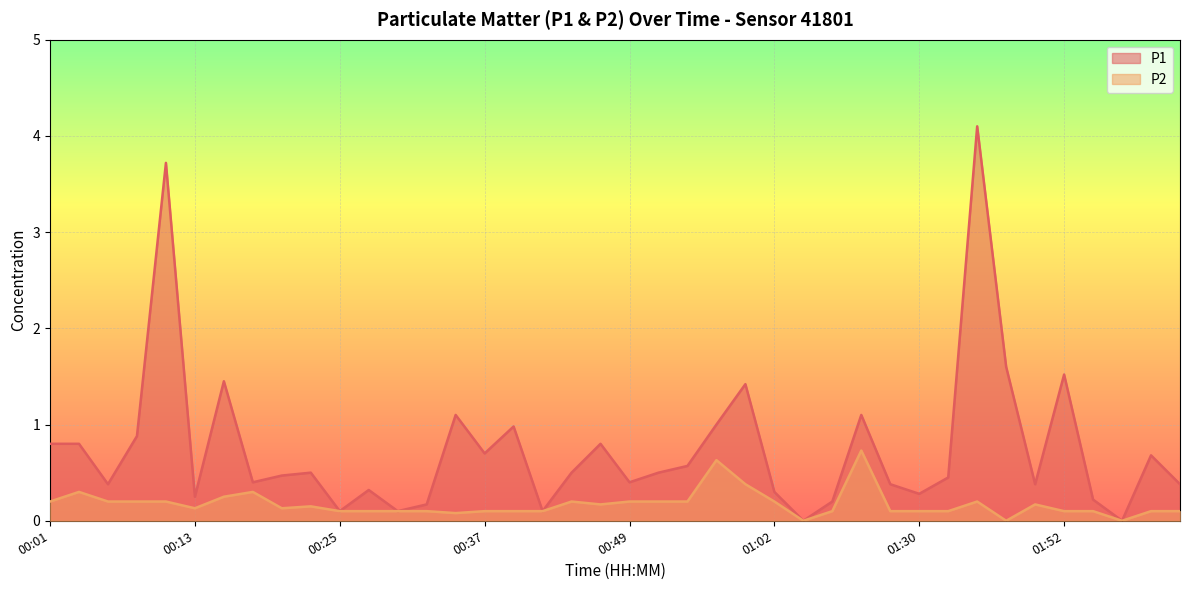

What is the total value across all series at 01:52?

1.6